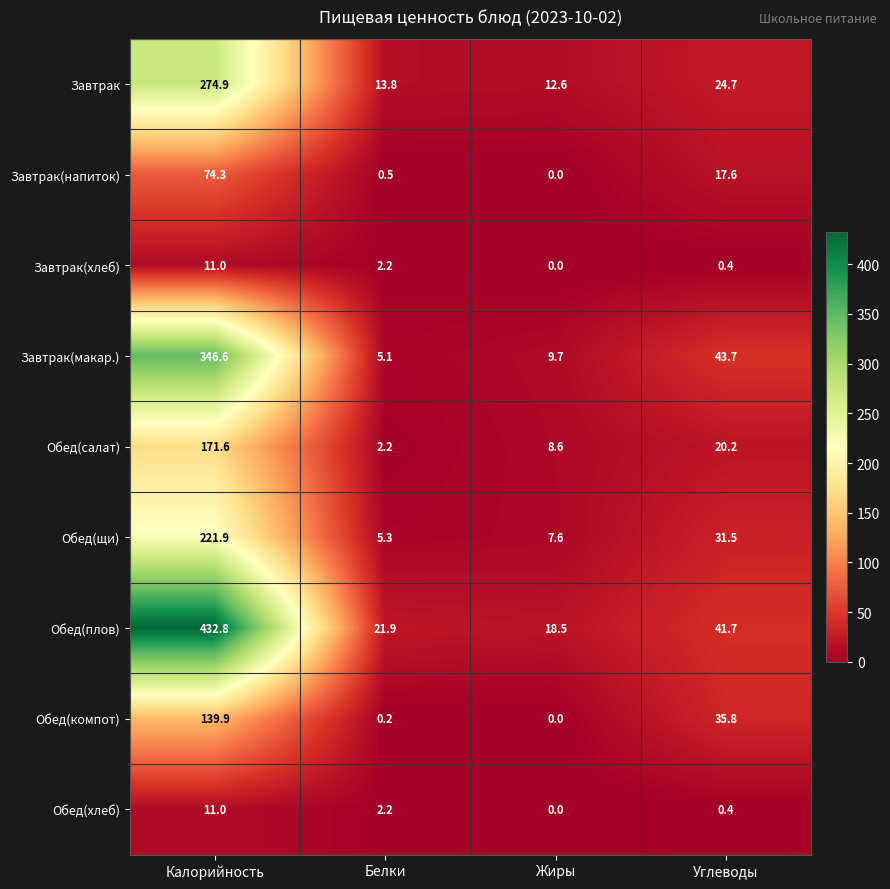

How many values in the Обед(щи) series are below 31?

2